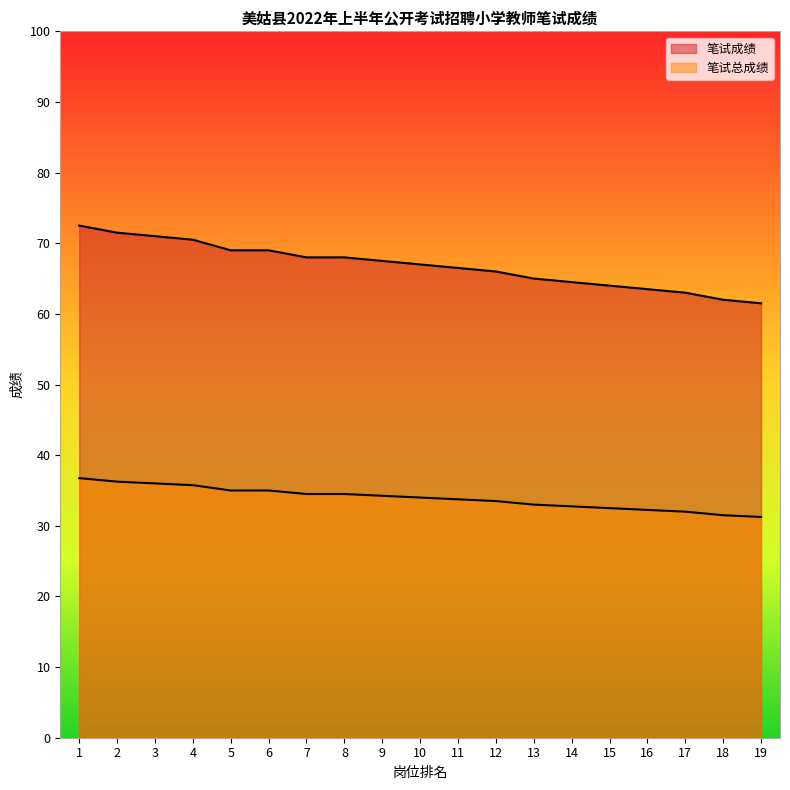

How many data points in 笔试成绩 are less than 67?

9